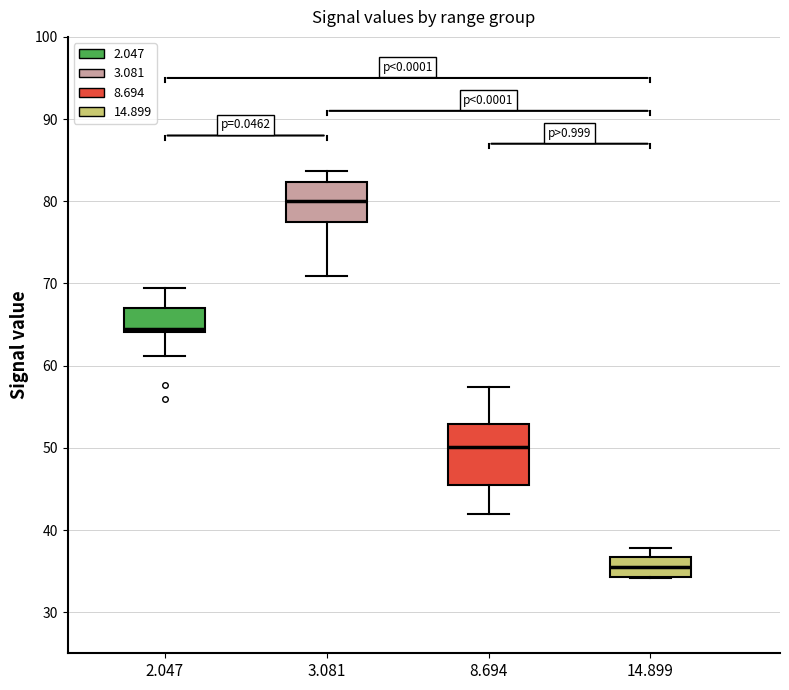

Reading left to right, transcribe this box plot: for each box, give where its median line is, the range the box spans, and where its two whiskers end, as read against the y-axis. The values are not printed on the chart, so give them approximately, as read against the axis.

2.047: median 64 (just above the box's lower edge), box 64 to 67, whiskers 61 to 69
3.081: median 80, box 78 to 82, whiskers 71 to 84
8.694: median 50, box 46 to 53, whiskers 42 to 57
14.899: median 36, box 34 to 37, whiskers 34 to 38